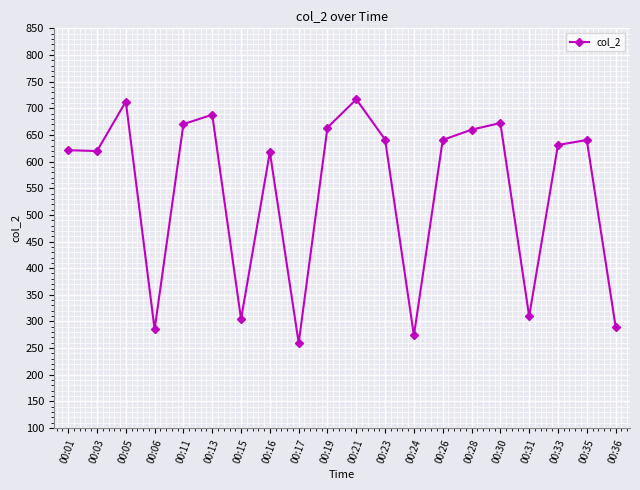

How many interior local peaks (higher than both neighbors) does the data have?

6